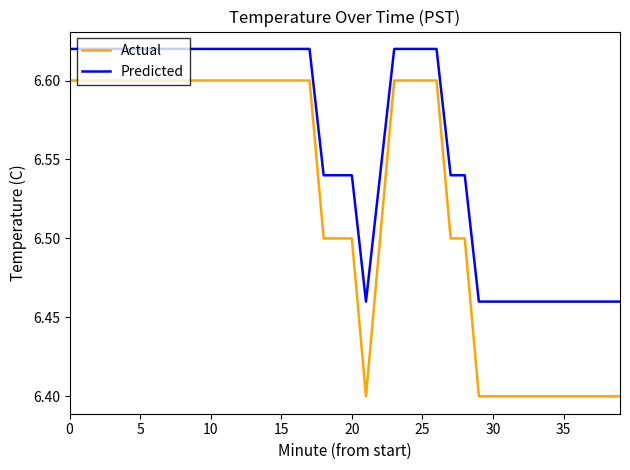

Which series has the widest spread of values?

Actual